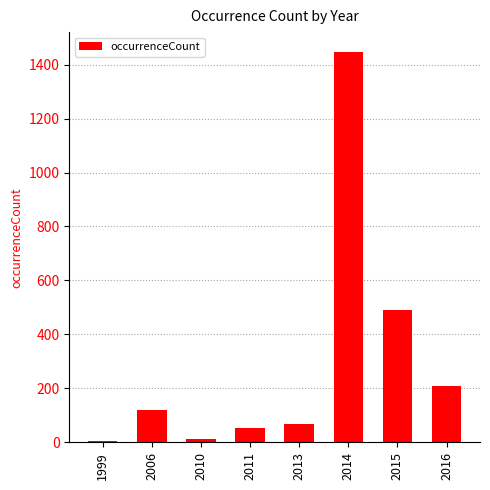

Where is the data nearest to the value 725?

2015